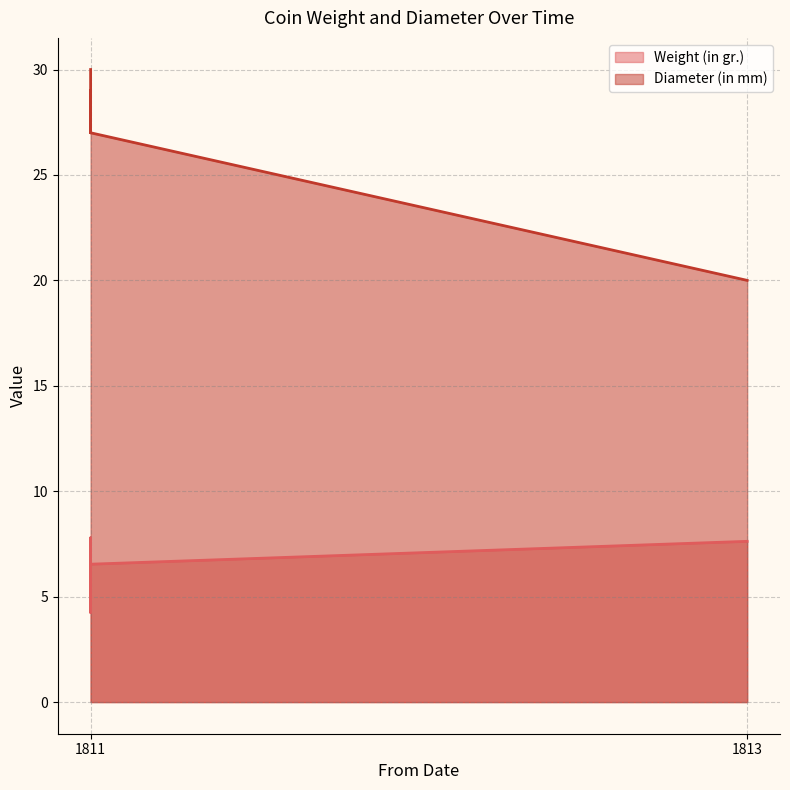

Does the chart display data point markers on the line(s)?

No